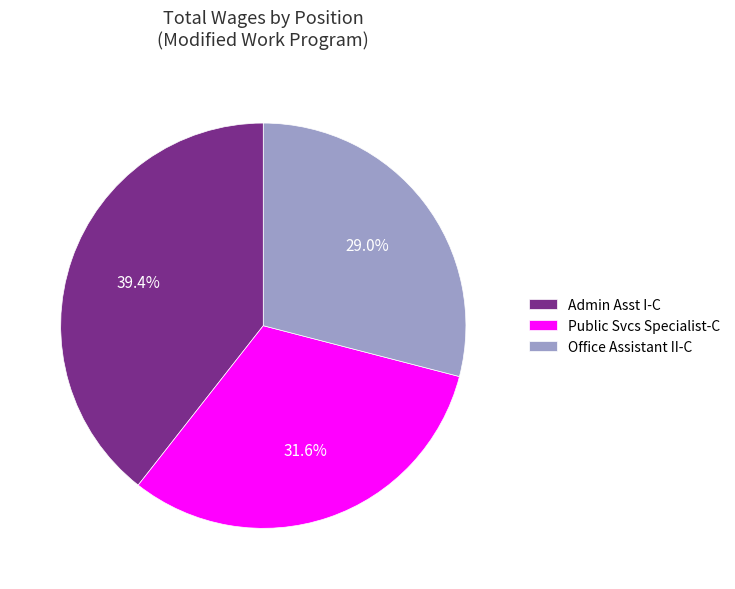

Is the sum of Admin Asst I-C and Office Assistant II-C greater than half?

Yes